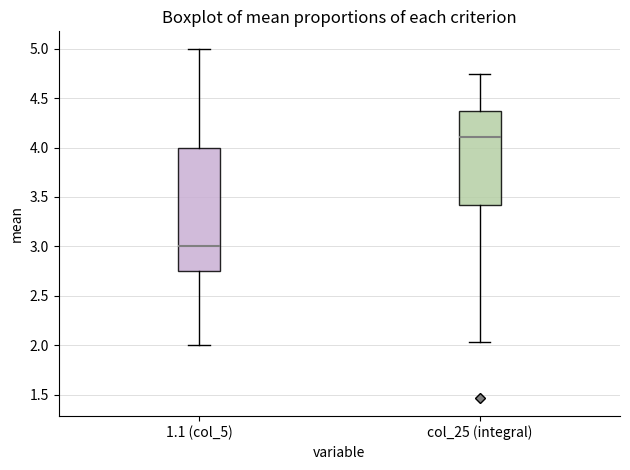

Which box's median line is the highest?

col_25 (integral)